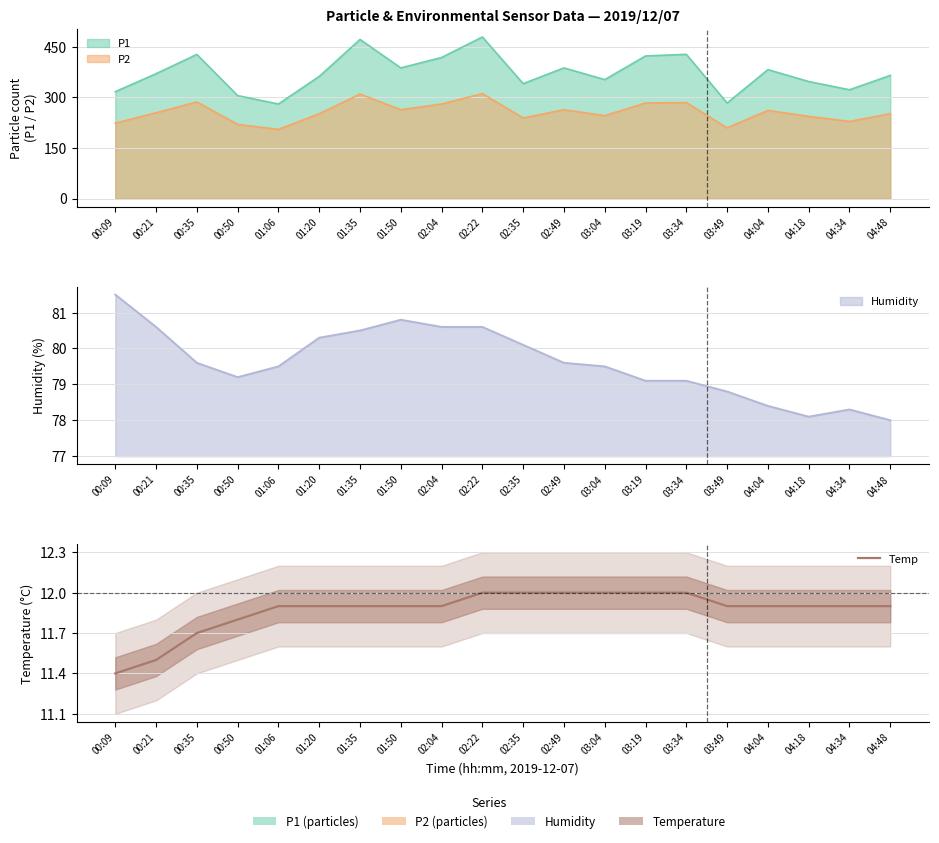

What is the average value?

11.9